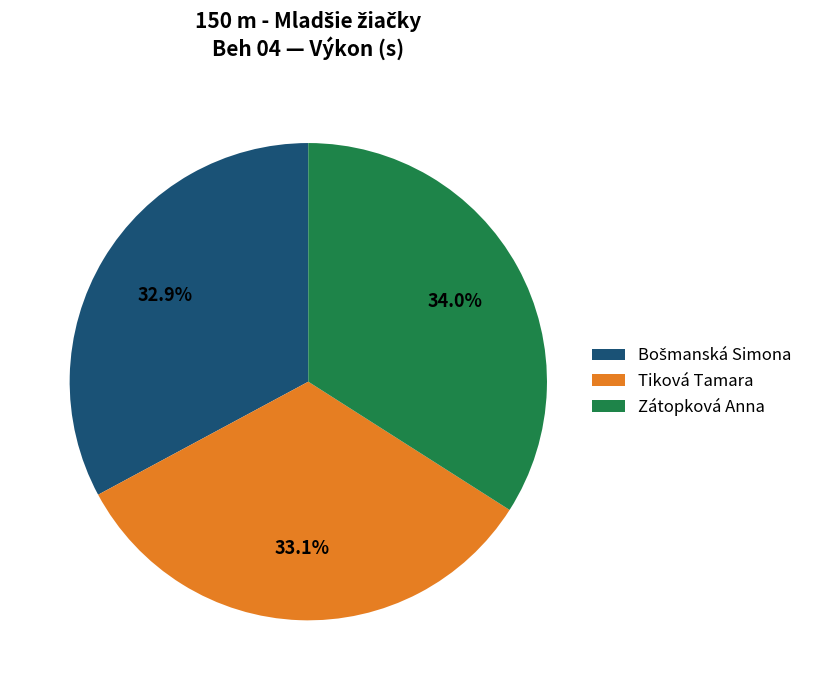

What is the ratio of the value at Zátopková Anna to the value at Tiková Tamara?

1.0